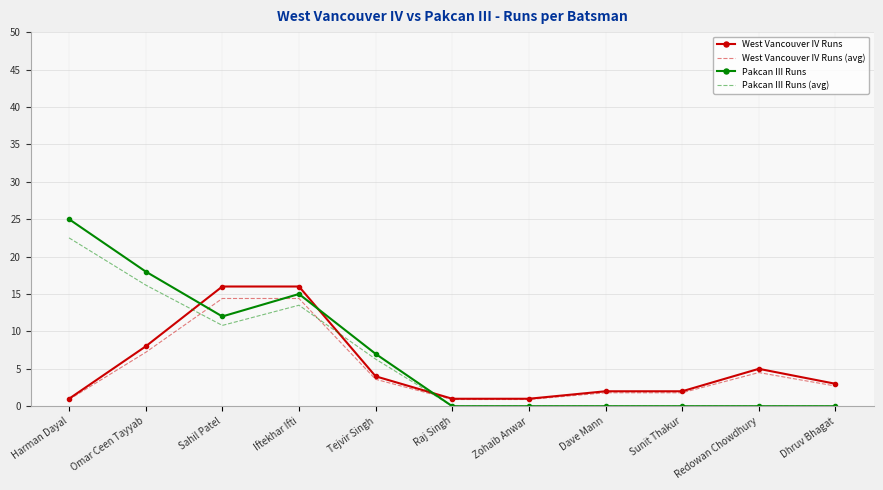

At which category does Pakcan III Runs reach its first local peak?

Iftekhar Ifti